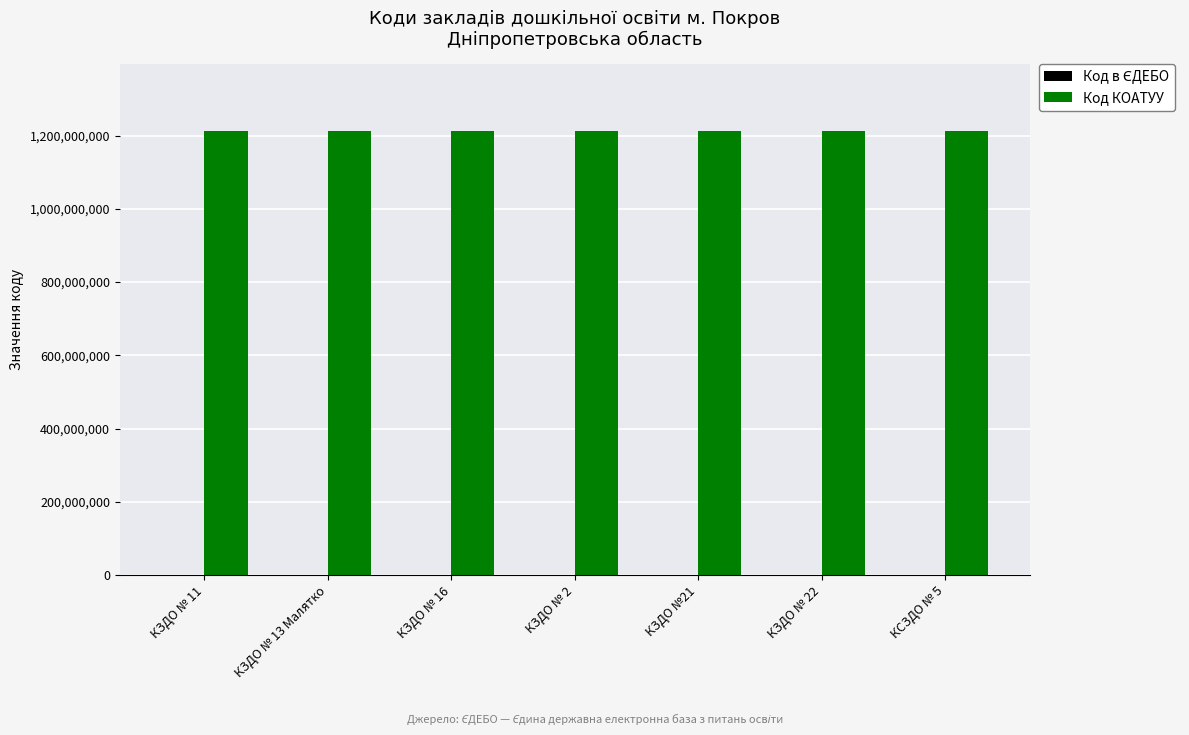

What is the sum of all Код КОАТУУ values?

8484700000